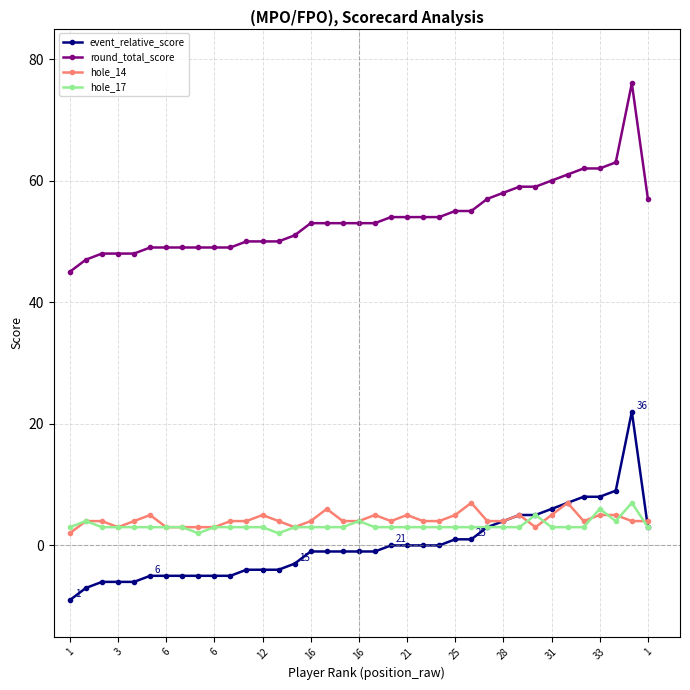

Count the number of categories in the chart.

37